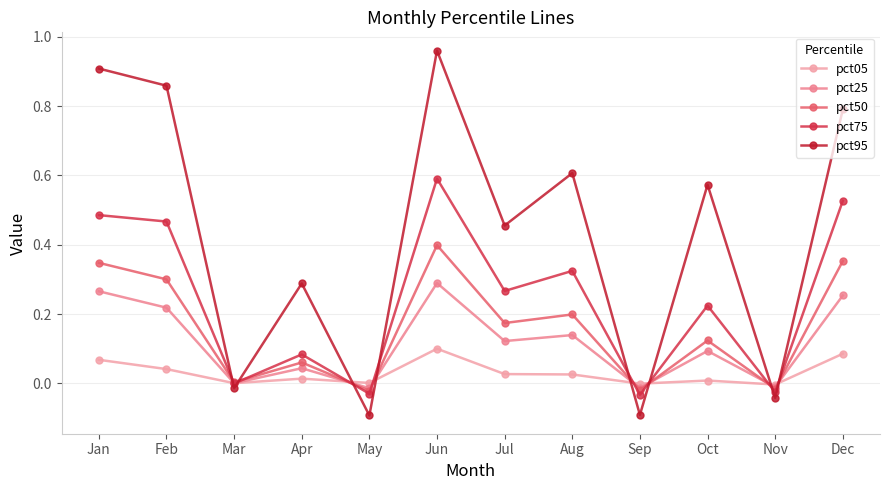

At which category is the sum across all series the highest?

Jun